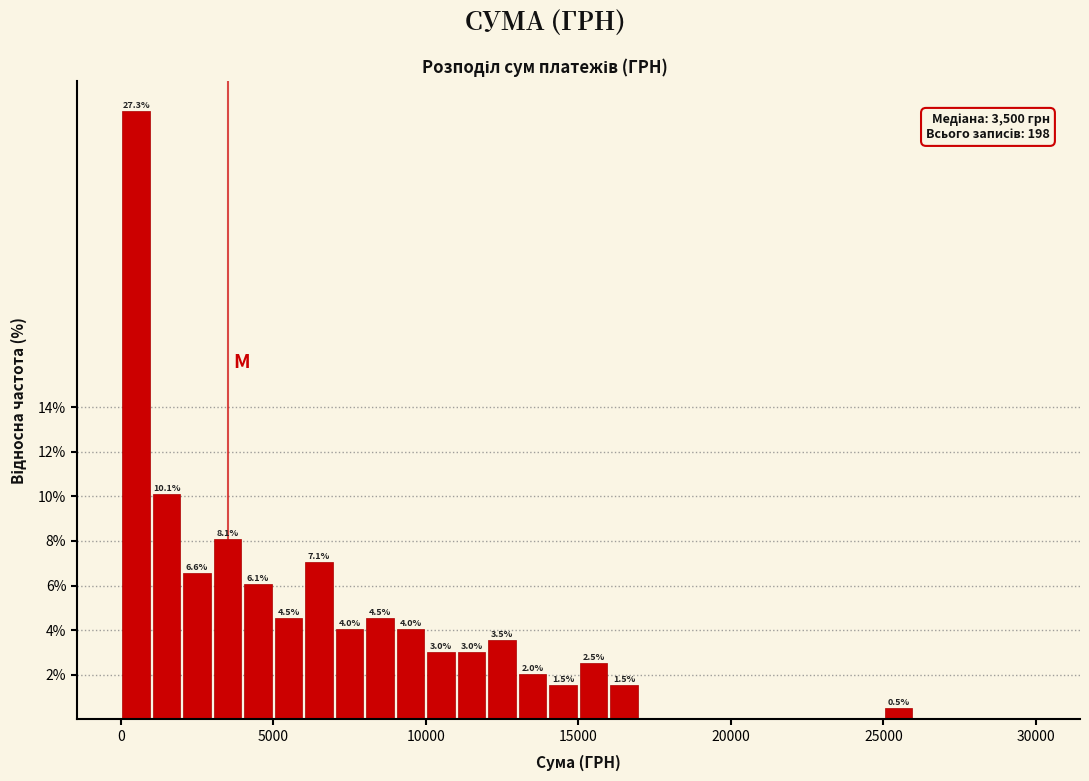

Around what value on the x-axis is the tallest bar? Give the approximate position of its centre, as read against the axis.

500